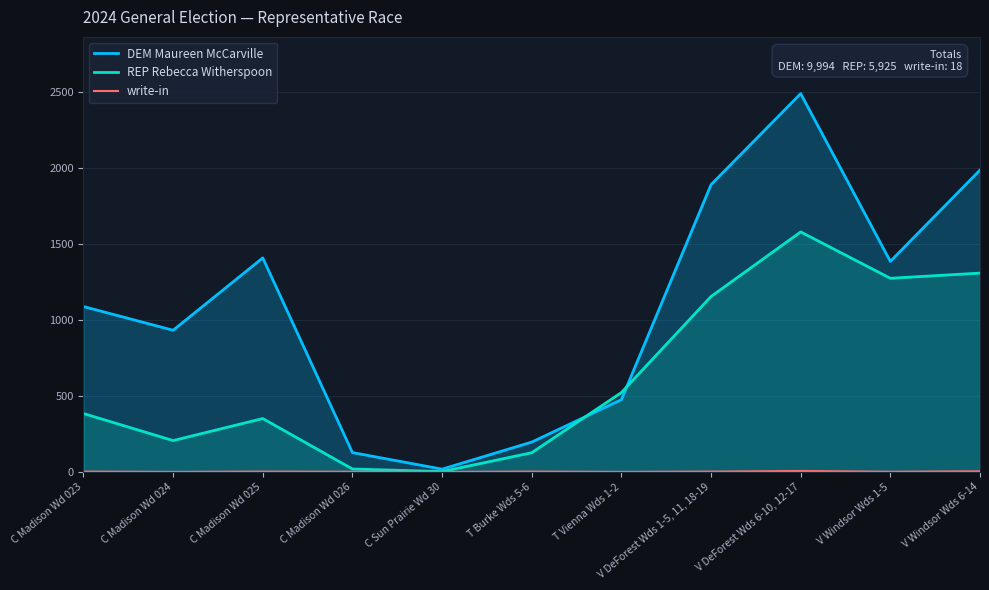

The write-in series shows 2 at C Madison Wd 024. True or false?

False